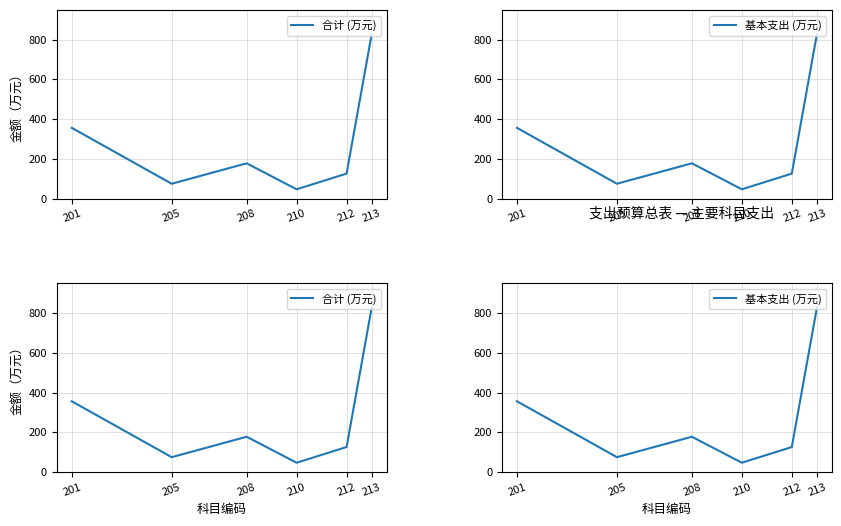

What is the greatest value displayed?

825.0